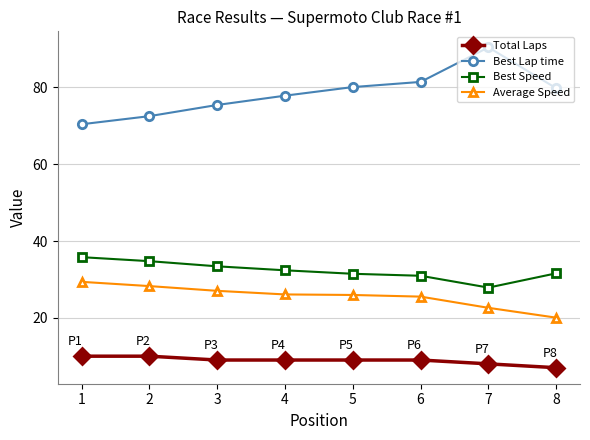

What is the difference between the maximum and minimum values in the Best Lap time series?

20.0